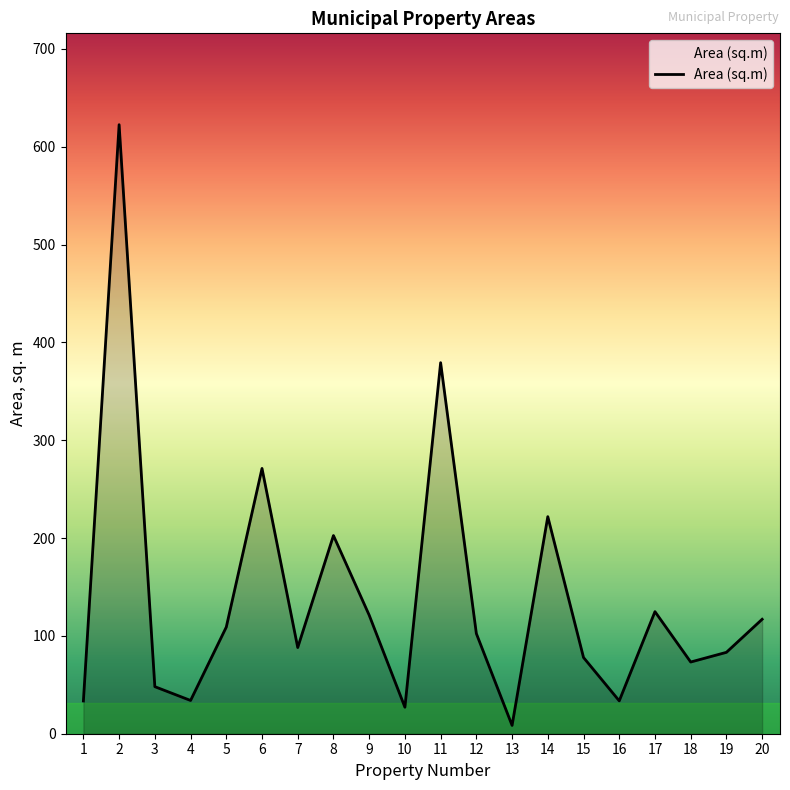

Is it true that the value at 2 is 403.6?

False